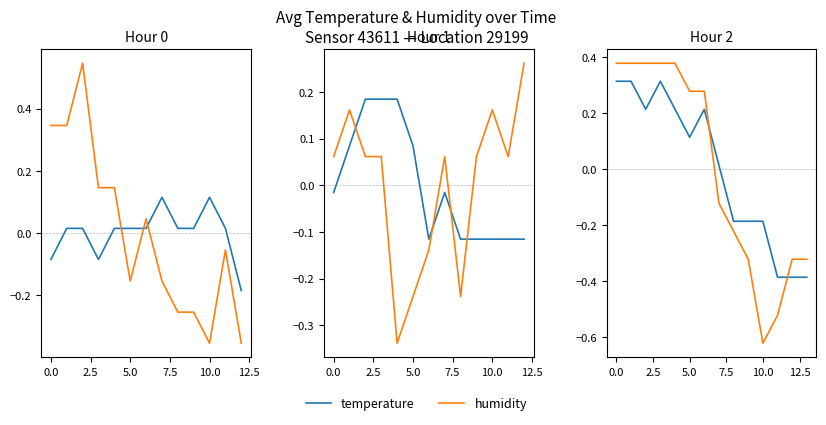

What is the spread (max minus min) of values at 0.0?

0.1